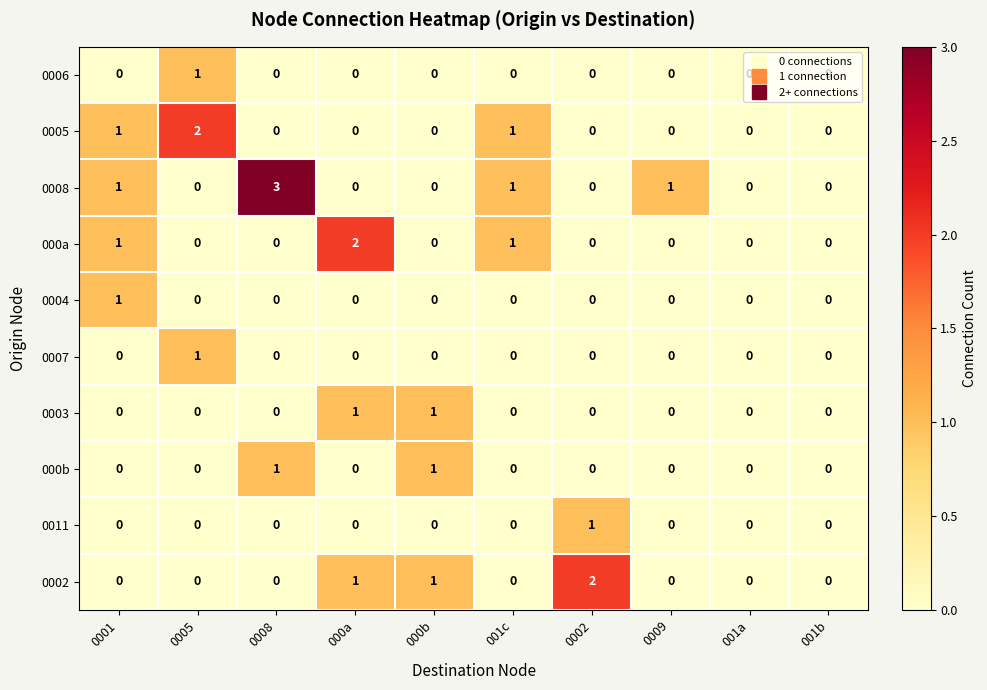

The 0007 series shows 0 at 001b. True or false?

True